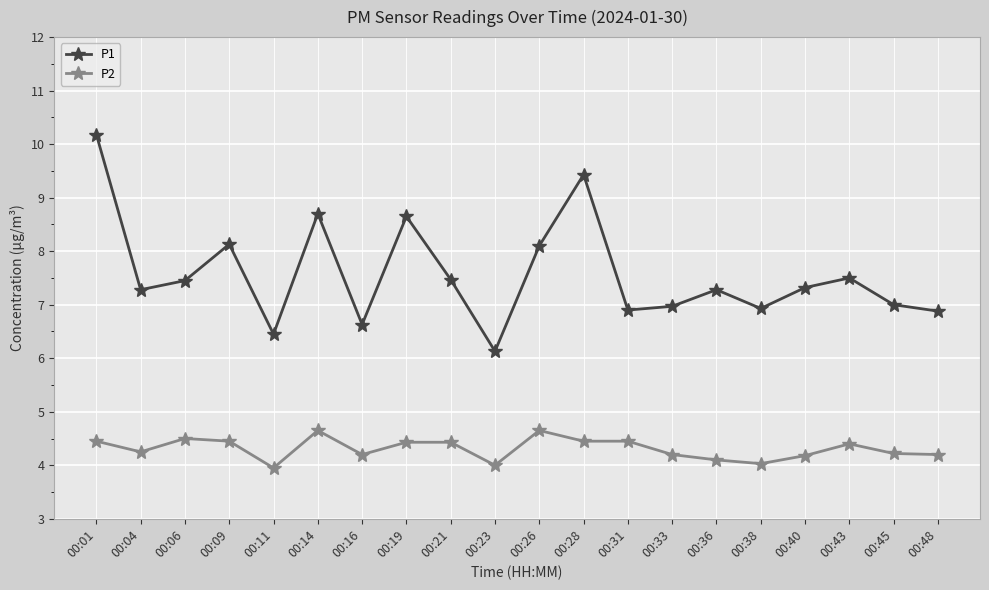

Where is the first local minimum for P2?

00:04